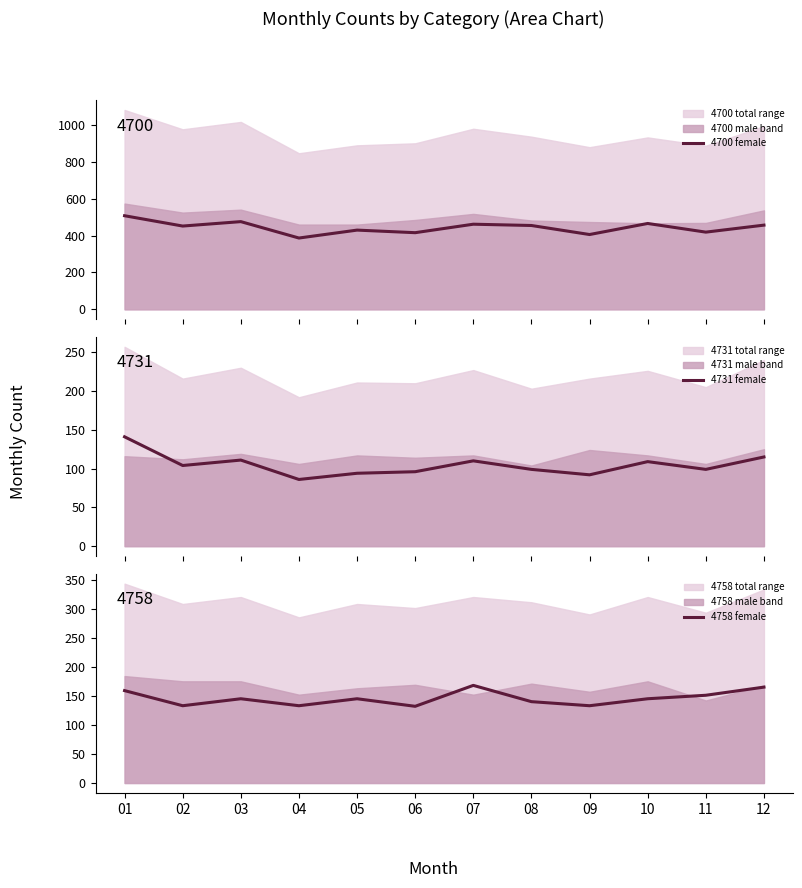

How many values in the 4731 female series are below 104?

6